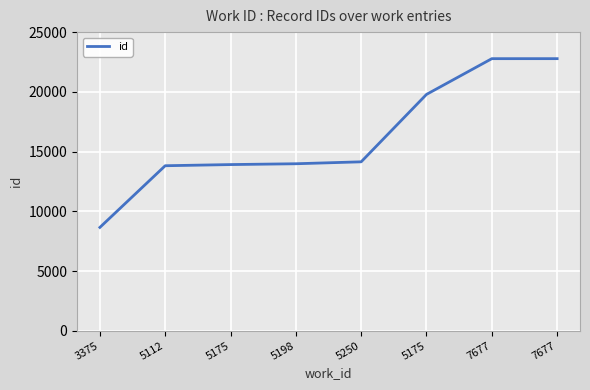

What is the label of the 7th point from the right?

5112